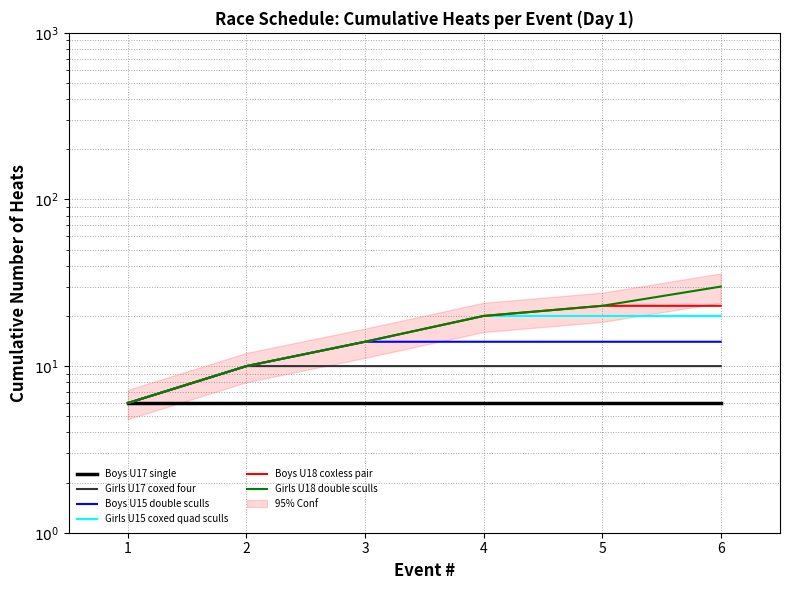

What is the value of the Boys U15 double sculls point at the 6th from the left?

14